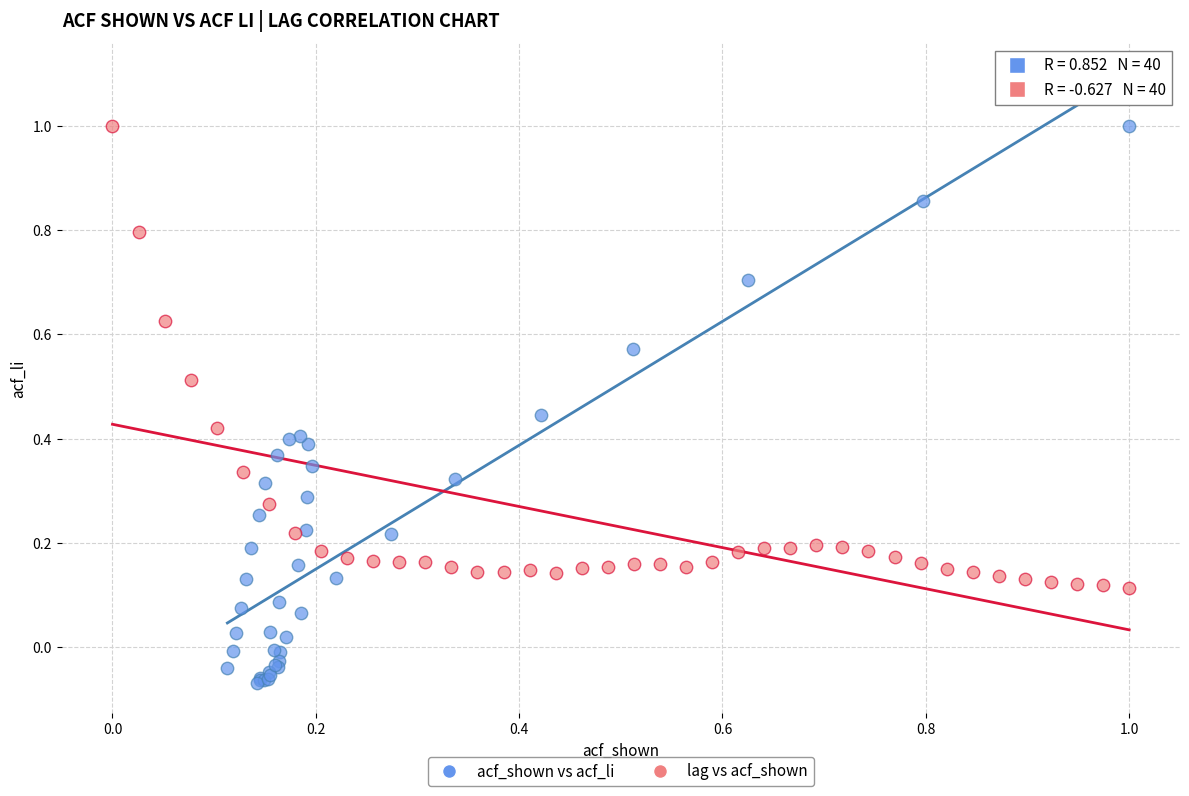

Which series reaches the minimum Y coordinate?

acf_shown vs acf_li